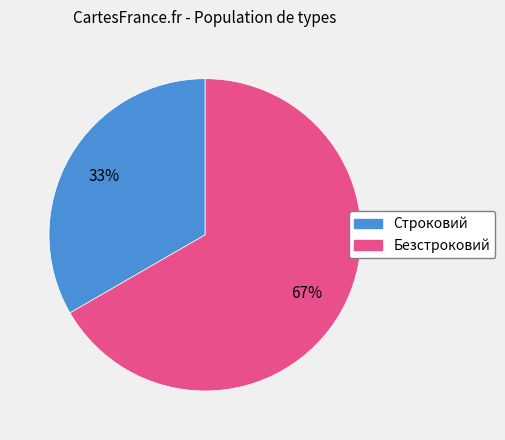

To the nearest percent, what percentage of the pie is Строковий?

33%